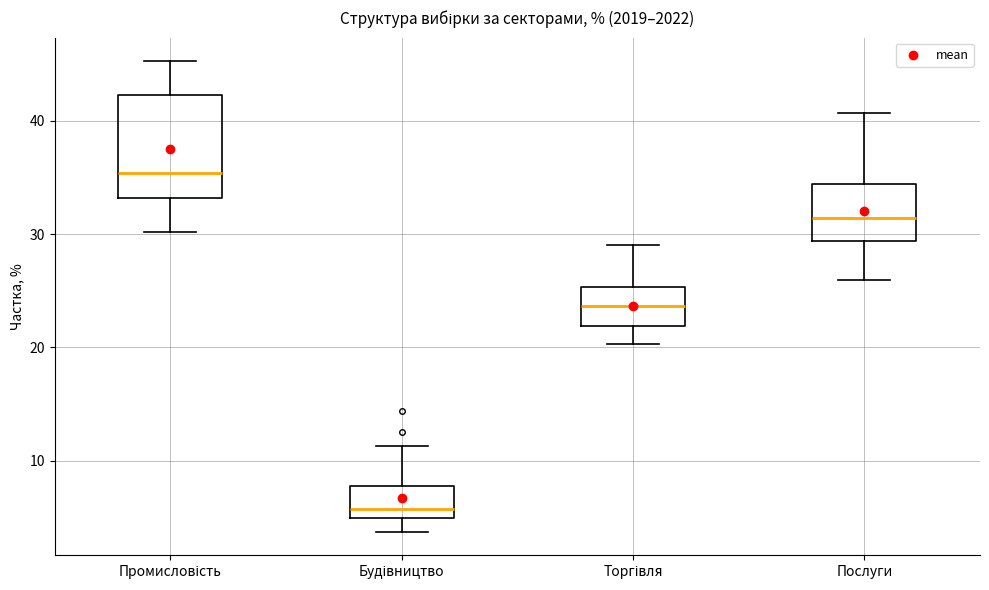

Which box has the highest median line?

Промисловість